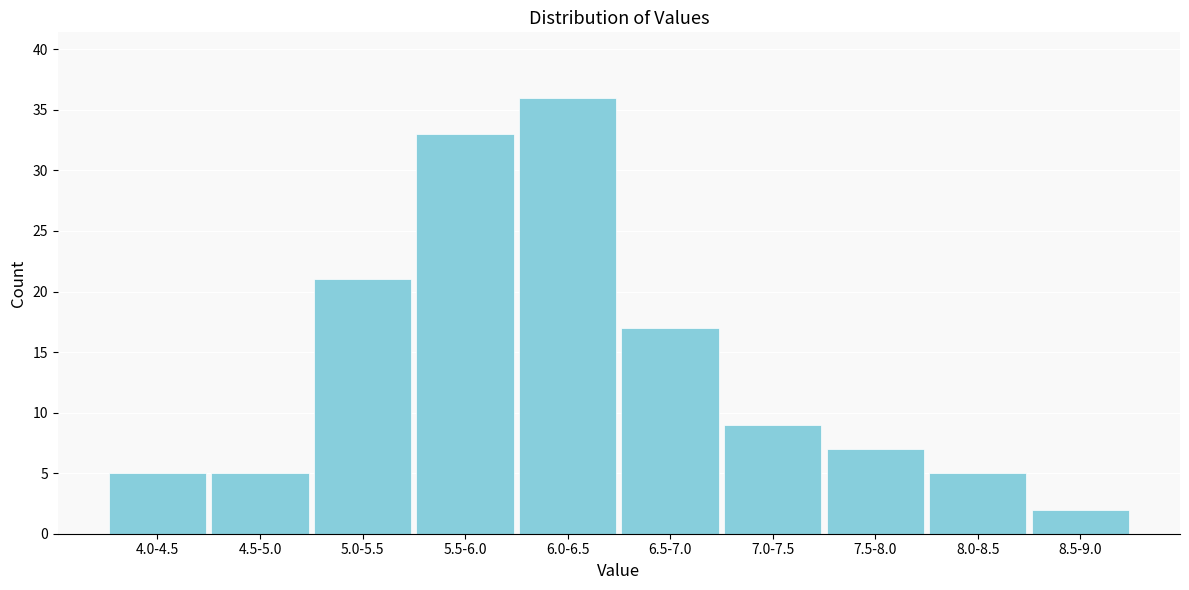

Reading left to right, transcribe all the data shown in this chart.

5	5	21	33	36	17	9	7	5	2